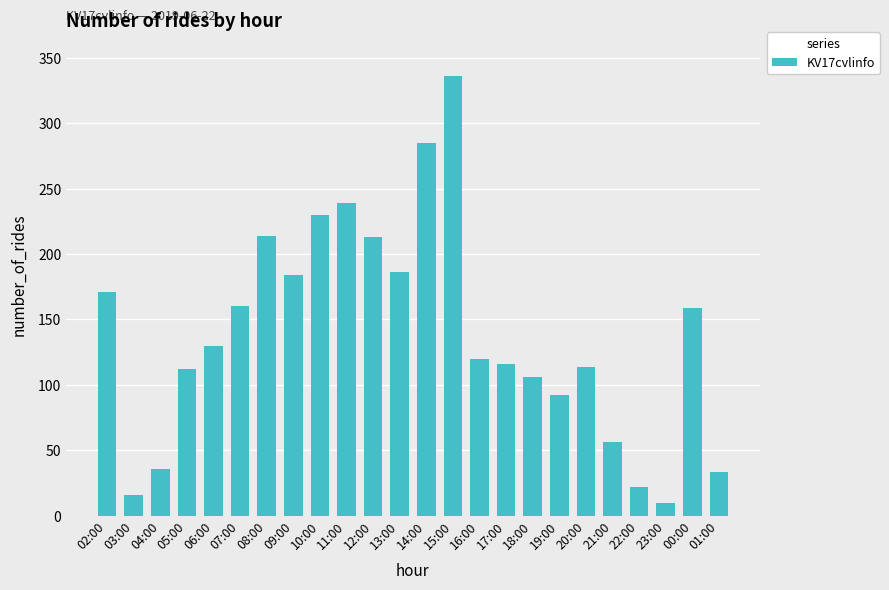

What is the value of the 5th bar from the left?

130